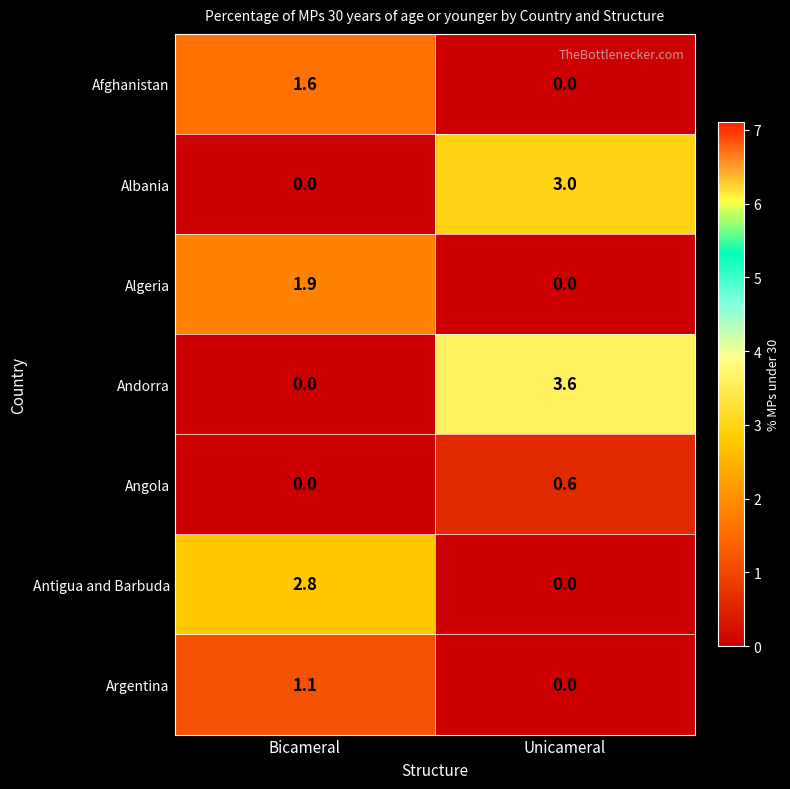

Which series has the largest range (max minus min)?

Andorra